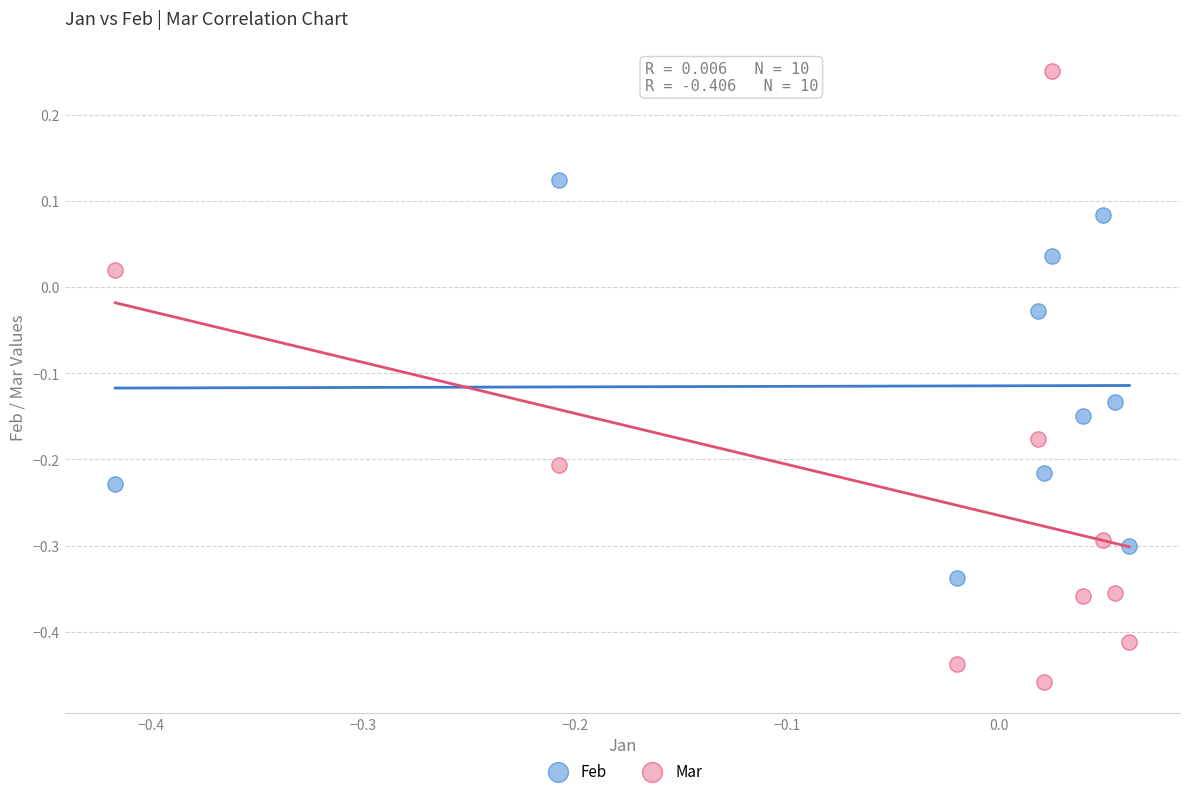

Which series contains the highest Y value?

Mar